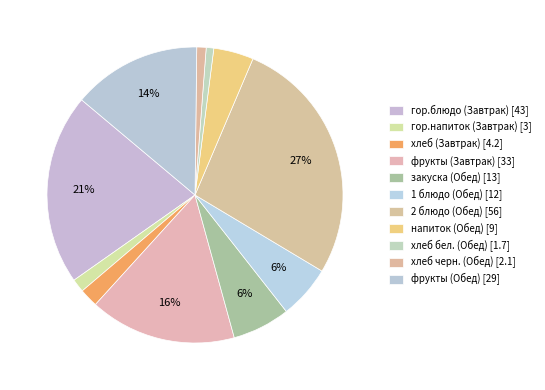

Count the number of slices in the pie.

11